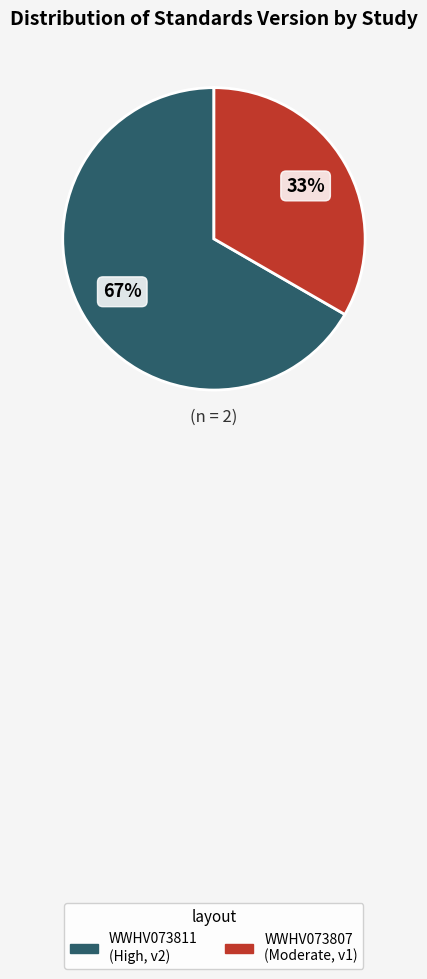

What is the ratio of the value at WWHV073811 to the value at WWHV073807?

2.0